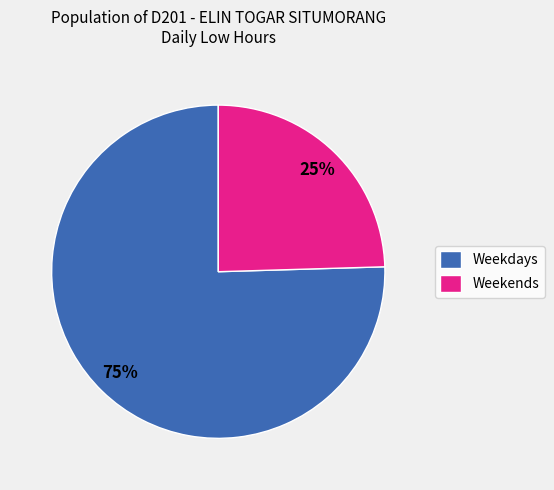

Count the number of slices in the pie.

2